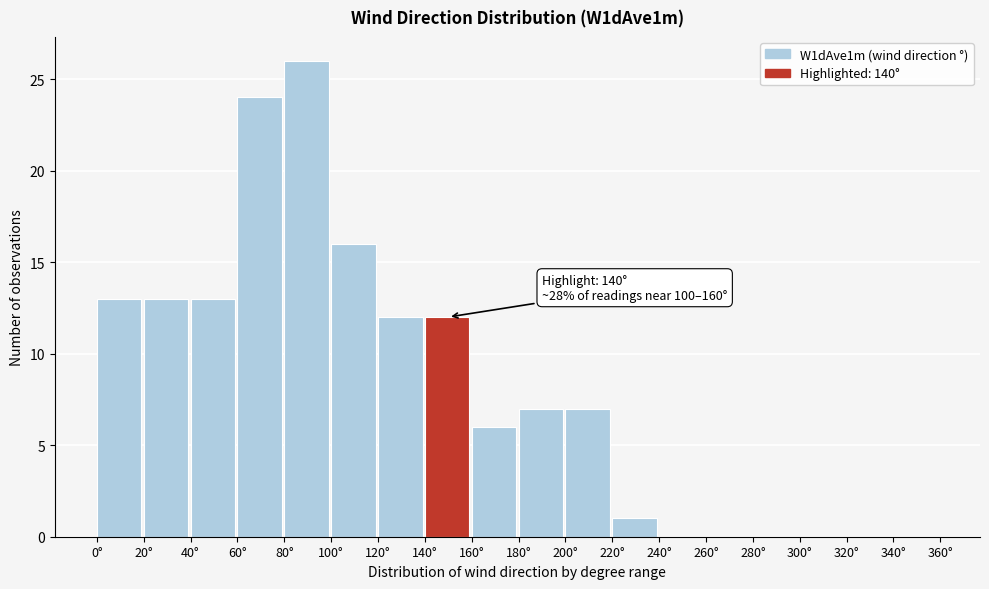

Over which range of the x-axis is the bar tallest?

80 to 100